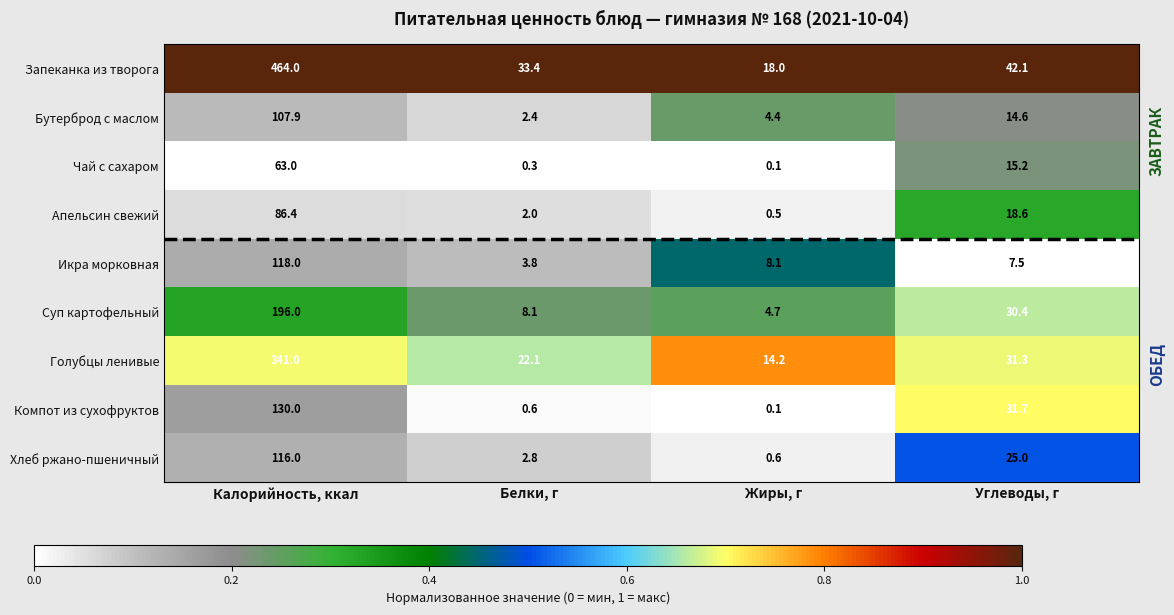

What is the greatest value displayed?

464.0